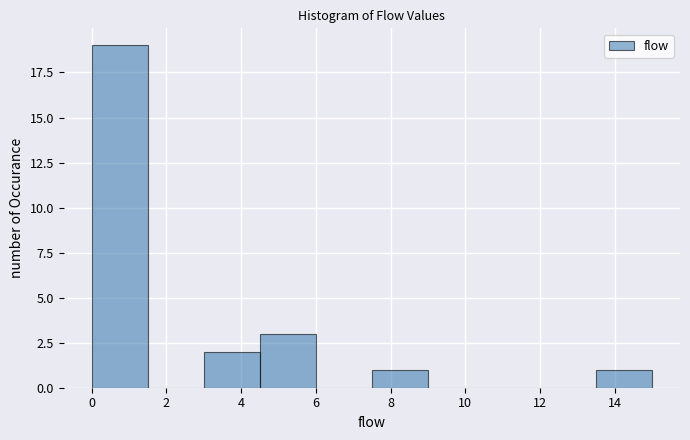

Reading left to right, transcribe this chart: for each bar, give the range it covers on the x-axis and its height. Neither the bar edges nor the heights are printed on the chart, so give them approximately, as read against the axes.

0.0 to 1.5: 19
1.5 to 3.0: 0
3.0 to 4.5: 2
4.5 to 6.0: 3
6.0 to 7.5: 0
7.5 to 9.0: 1
9.0 to 10.5: 0
10.5 to 12.0: 0
12.0 to 13.5: 0
13.5 to 15.0: 1